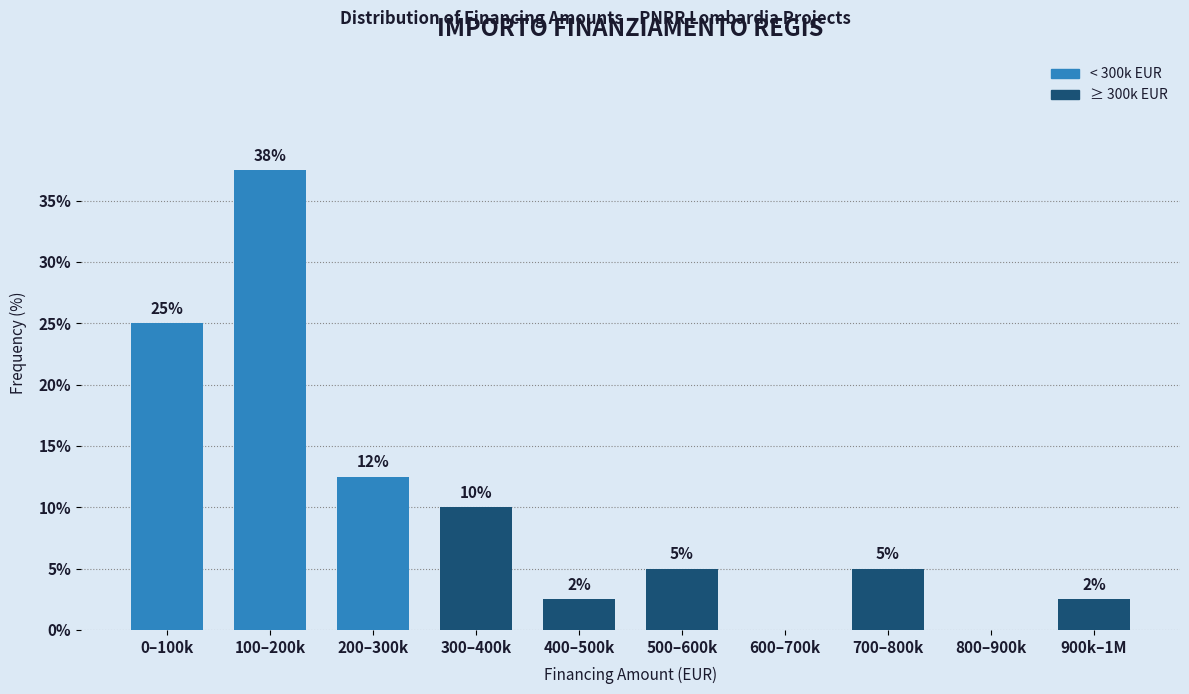

What is the ratio of the value at 500–600k to the value at 700–800k?

1.0